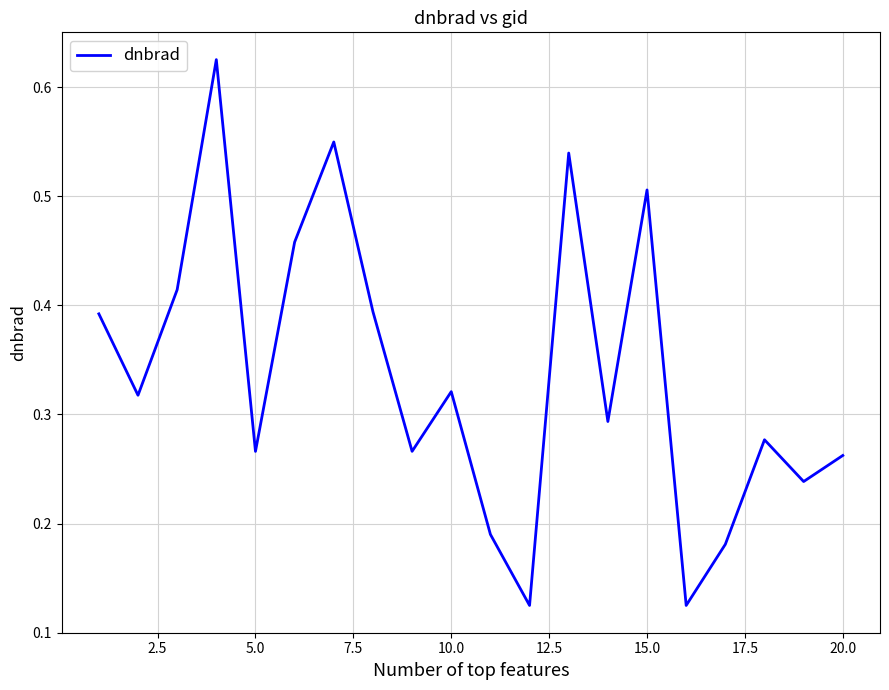

Does the chart have visible grid lines?

Yes